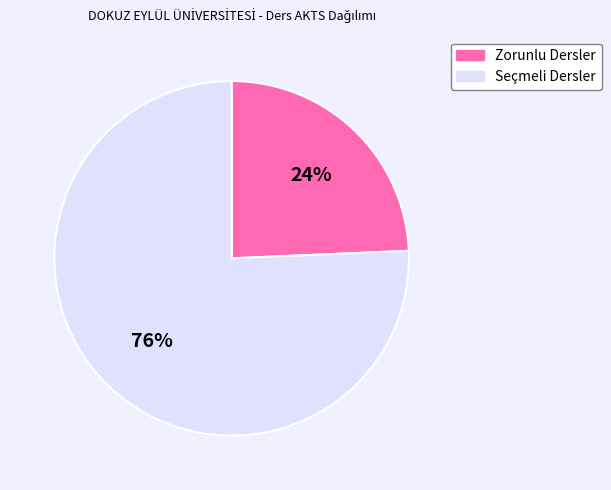

What is the largest slice in the pie chart?

Seçmeli Dersler